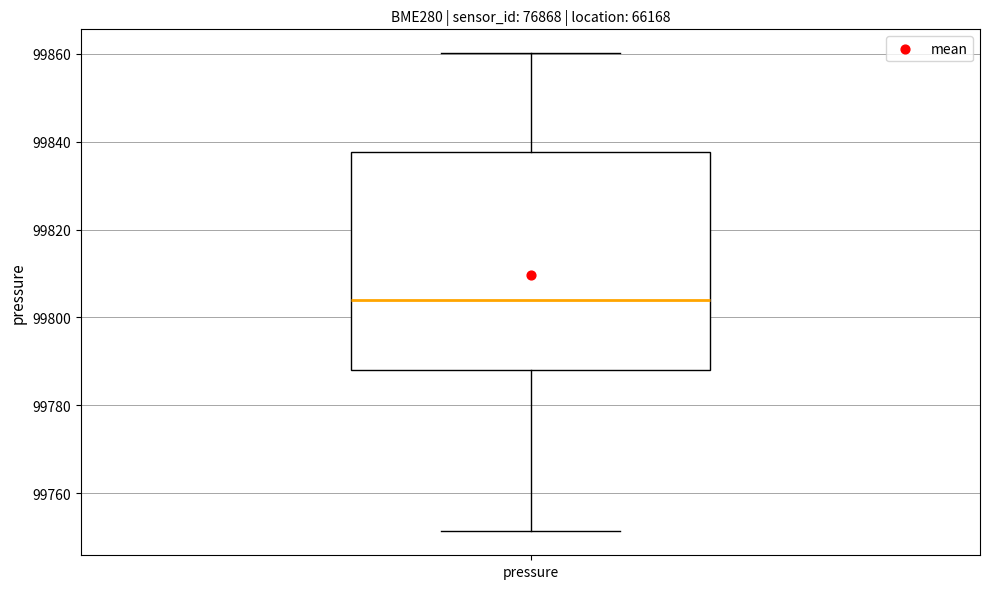

Transcribe this box plot: give where the median line is, the range the box spans, and where the two whiskers end, as read against the y-axis. The values are not printed on the chart, so give them approximately, as read against the axis.

median 99804, box 99788 to 99838, whiskers 99752 to 99860